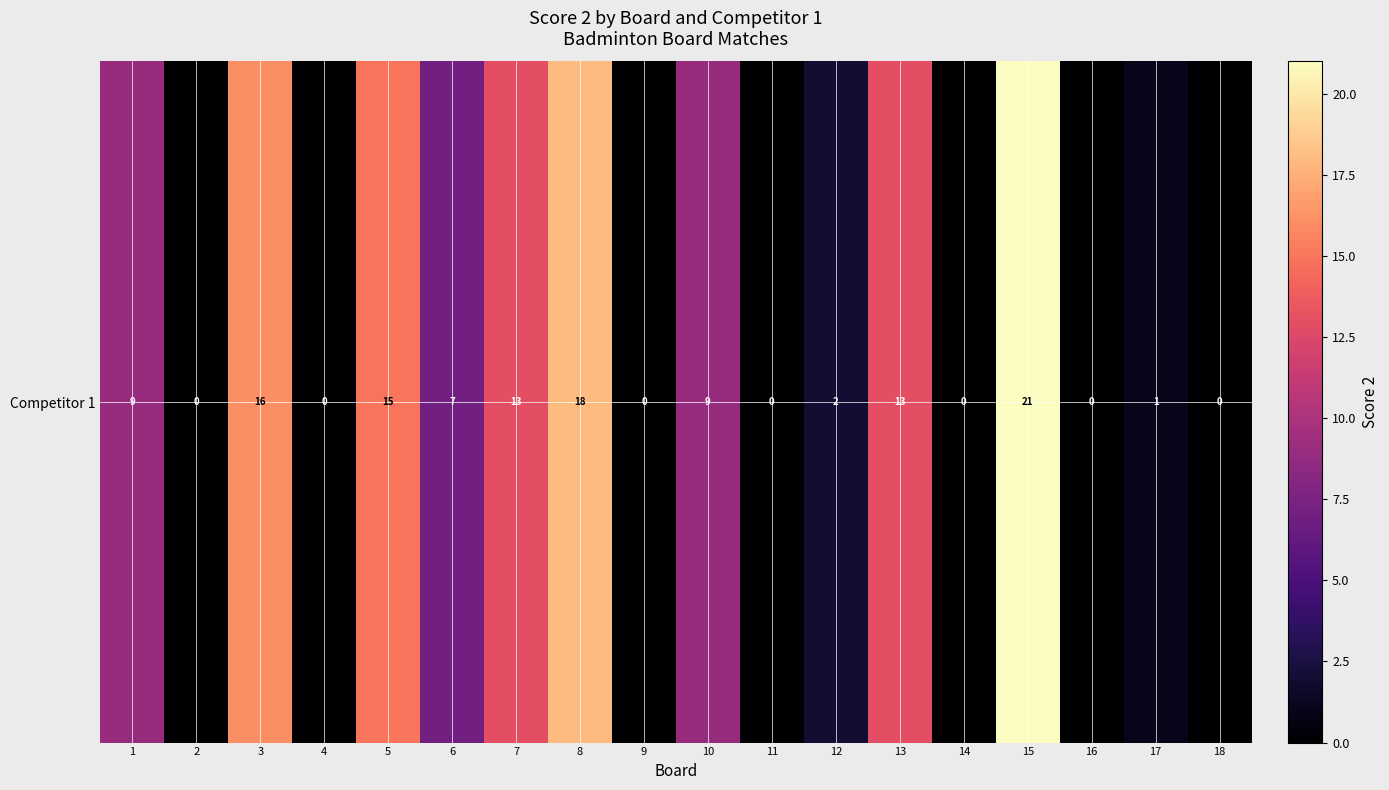

The chart shows a value of -14 at 16. True or false?

False